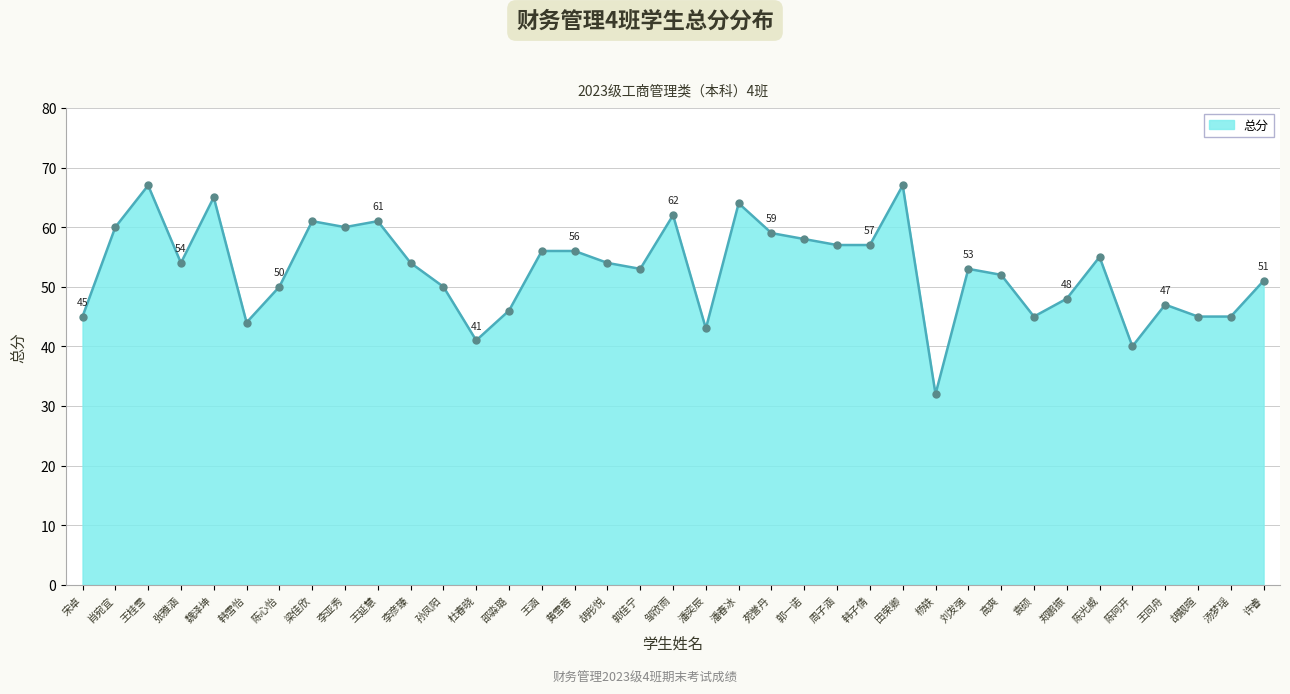

What is the difference between the maximum and minimum values?

35